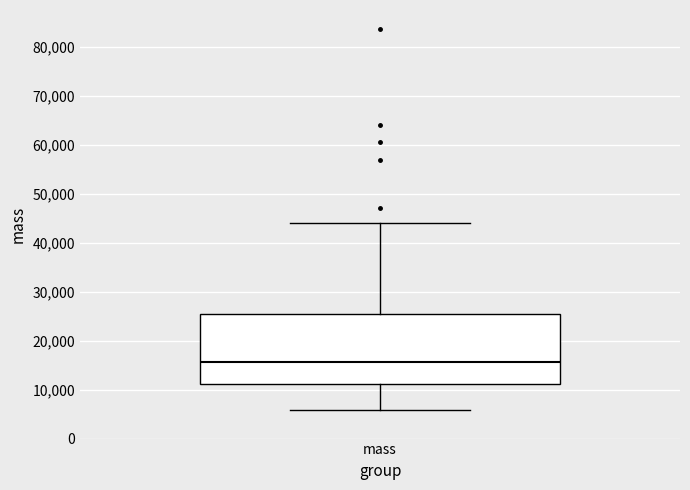

Read this box plot against the y-axis: the position of the median line, the range covered by the box, and the ends of both whiskers. The values are not printed on the chart, so give them approximately, as read against the axis.

median 16000, box 11000 to 25000, whiskers 6000 to 44000